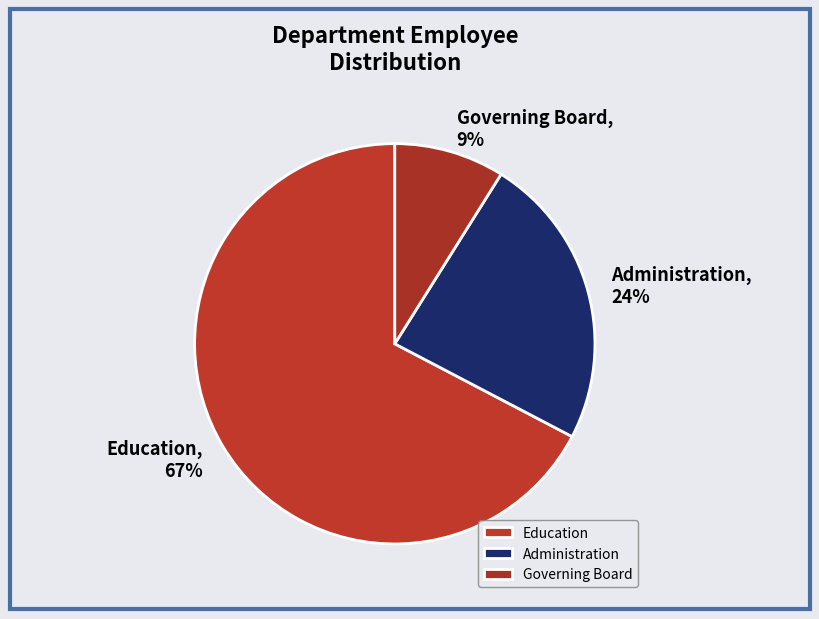

To the nearest percent, what percentage of the pie is Administration?

24%